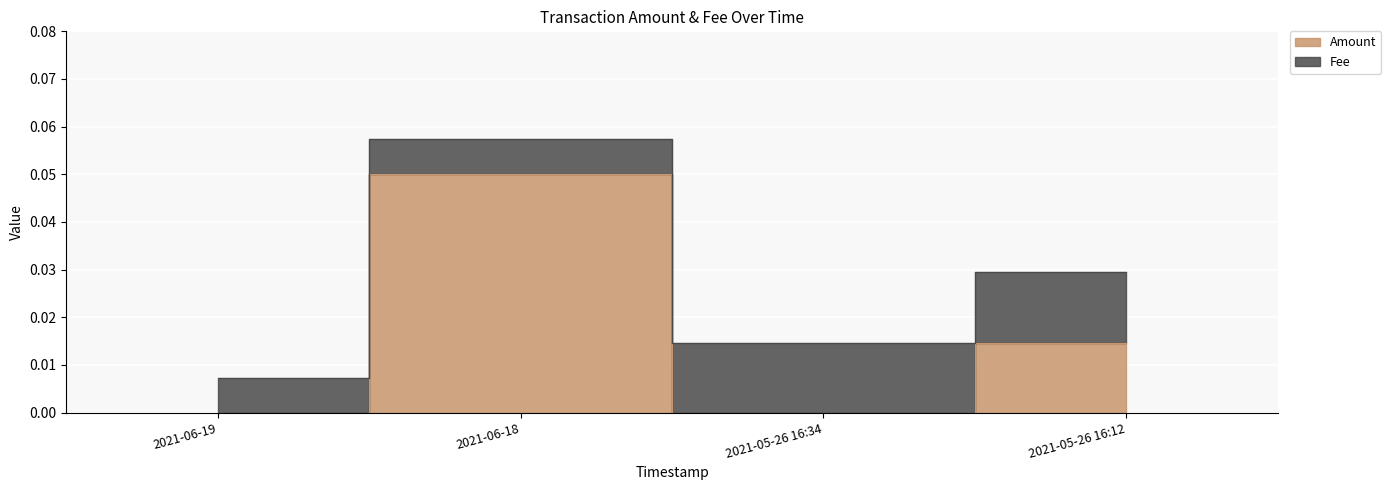

Between 2021-06-18 and 2021-05-26 16:12, which is larger?

2021-06-18